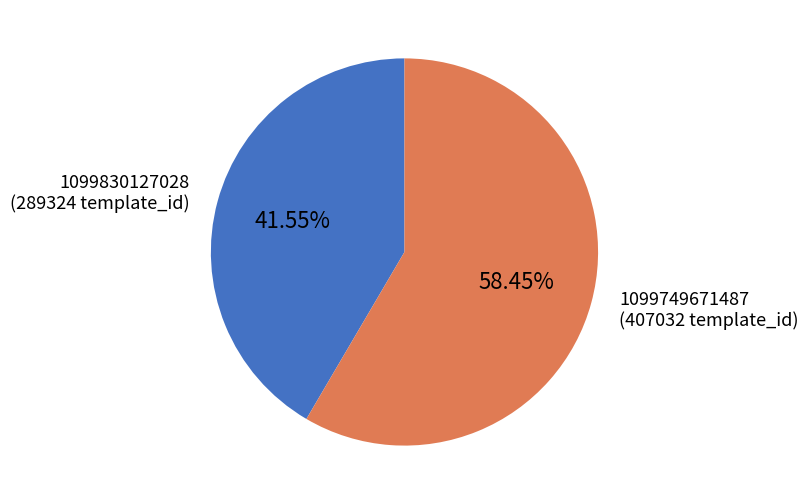

Is there any slice that represents more than half of the pie?

Yes